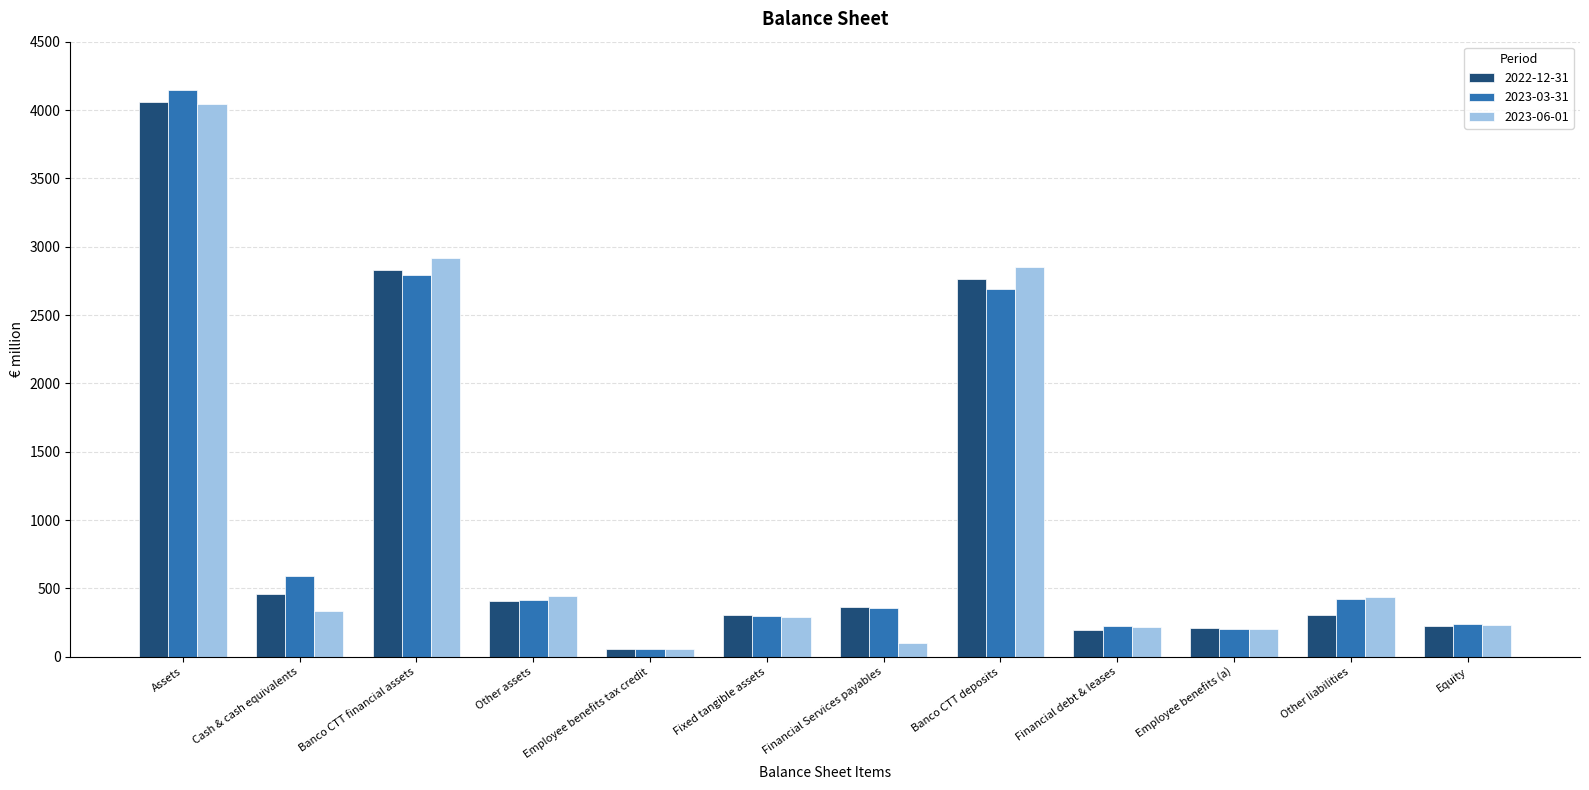

What is the average value of the 2022-12-31 series?

1014.4